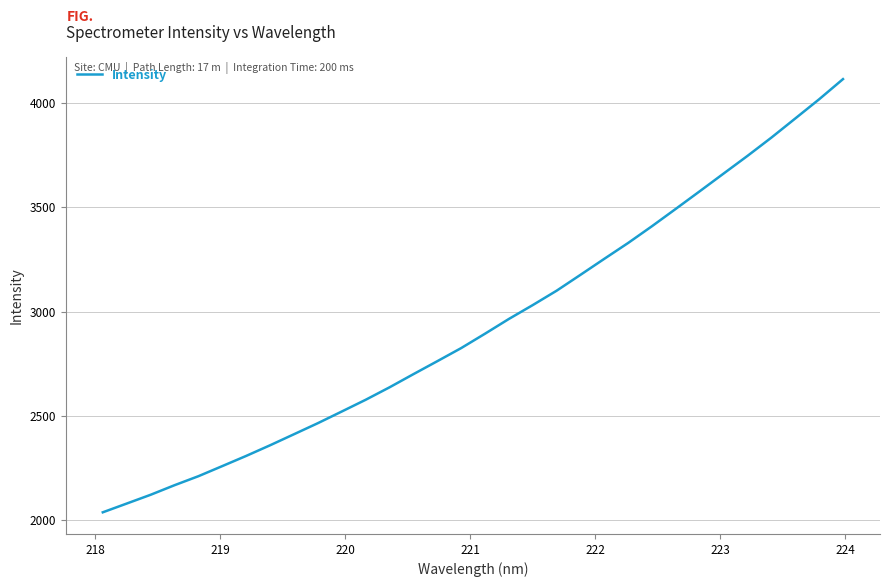

What is the greatest value displayed?

4114.8